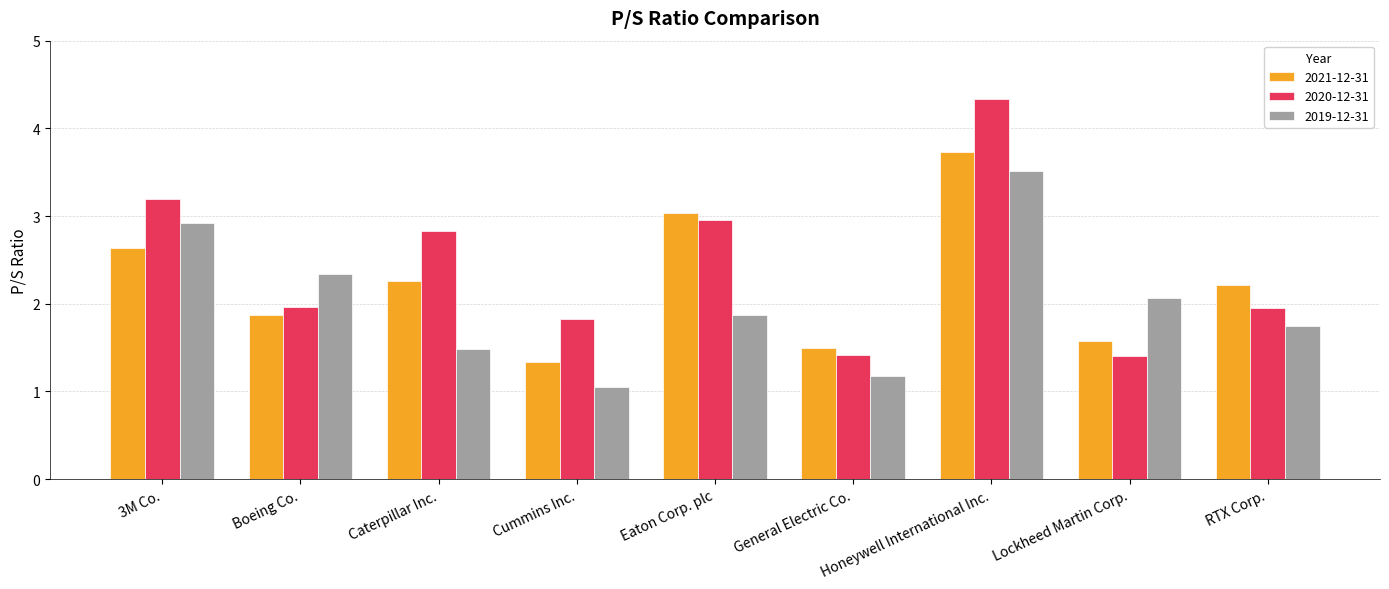

At how many categories does at least one series exceed 3?

3